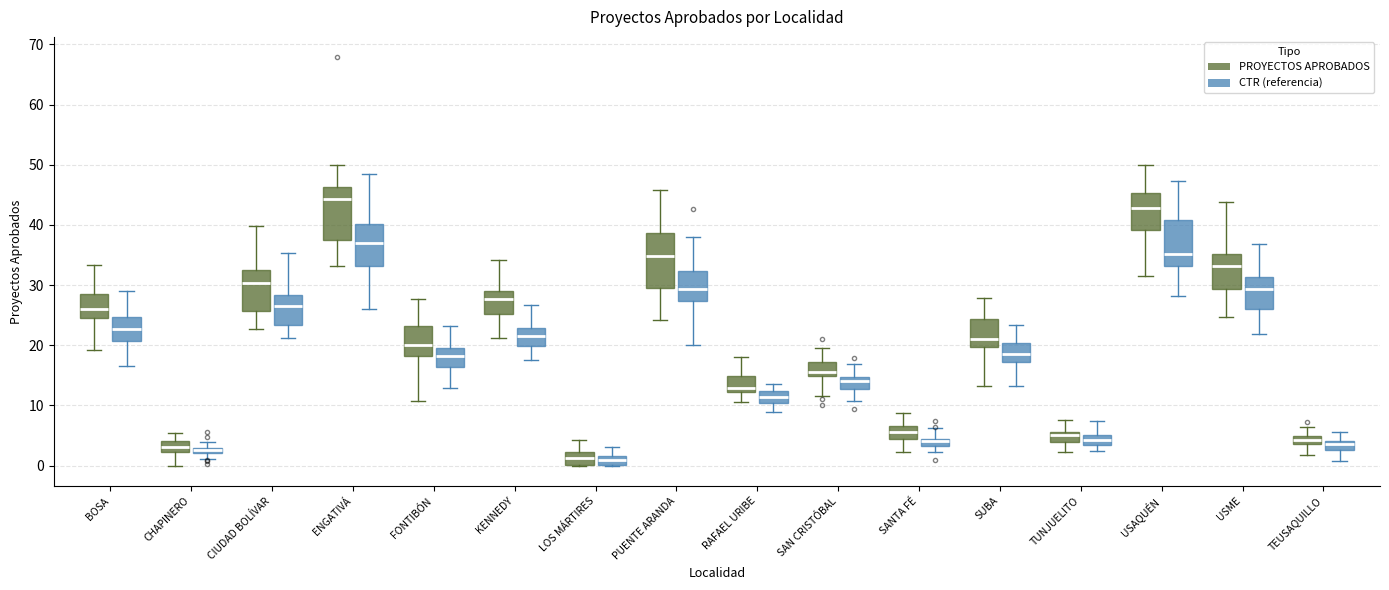

Where does the upper whisker of the box for KENNEDY (PROYECTOS APROBADOS) end on the y-axis? The values are not printed on the chart, so give them approximately, as read against the axis.

34